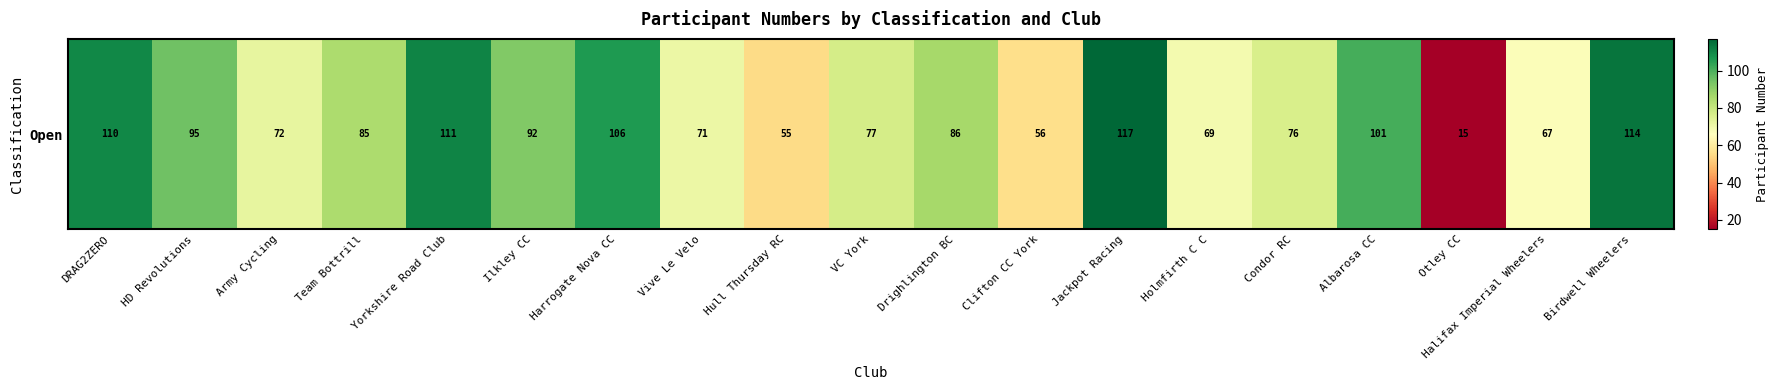

Reading left to right, list all the values displayed in this chart.

110	95	72	85	111	92	106	71	55	77	86	56	117	69	76	101	15	67	114